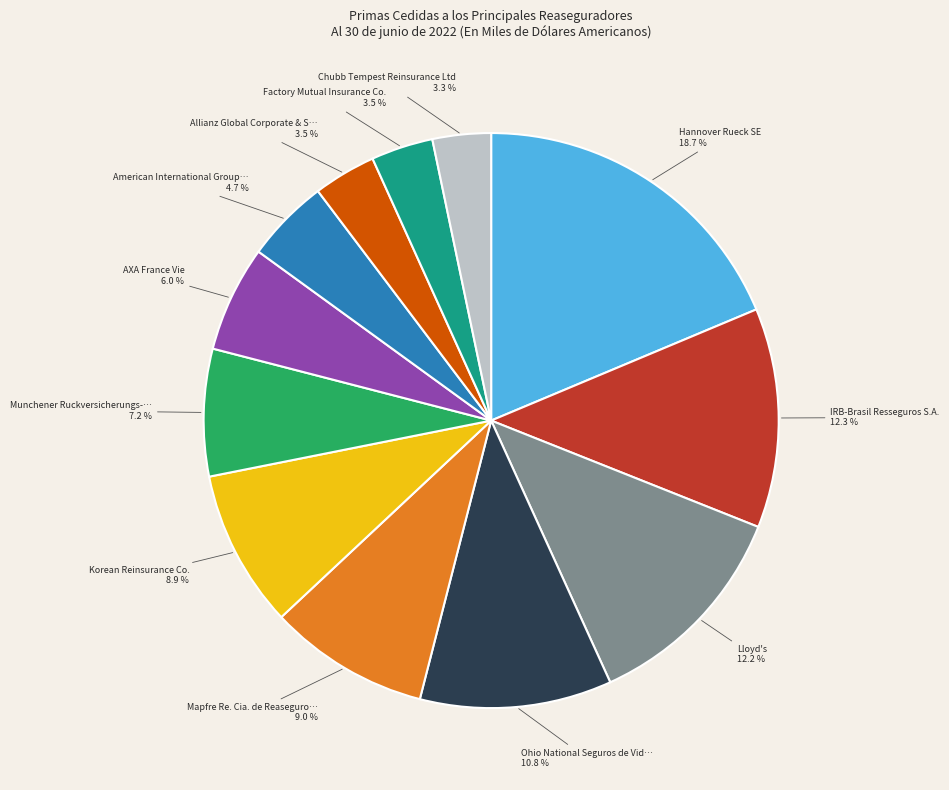

Is there a majority slice in this chart?

No